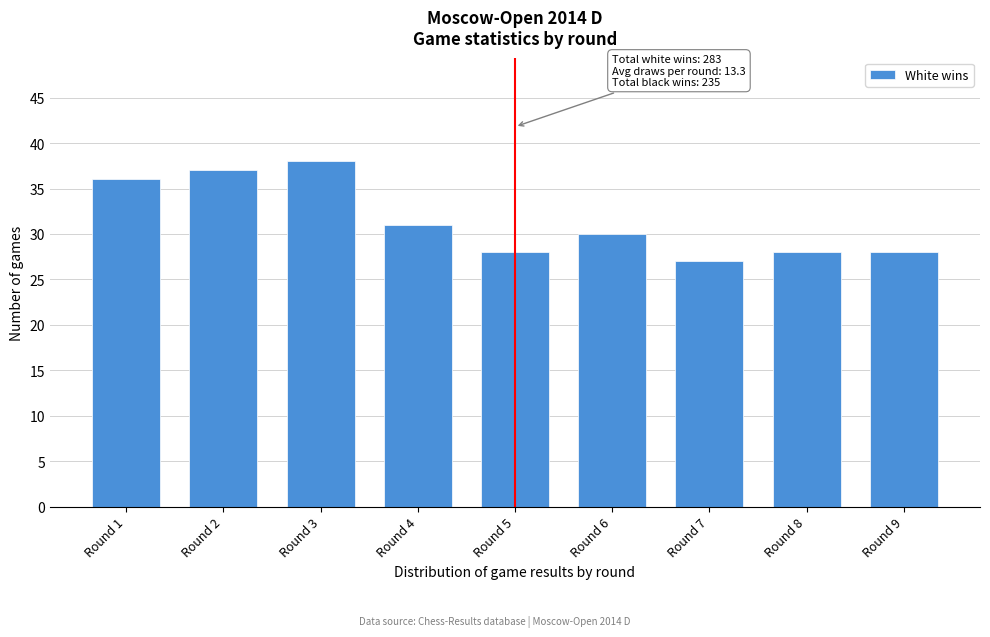

Reading right to left, extract all data points from this chart.

Round 9=28	Round 8=28	Round 7=27	Round 6=30	Round 5=28	Round 4=31	Round 3=38	Round 2=37	Round 1=36